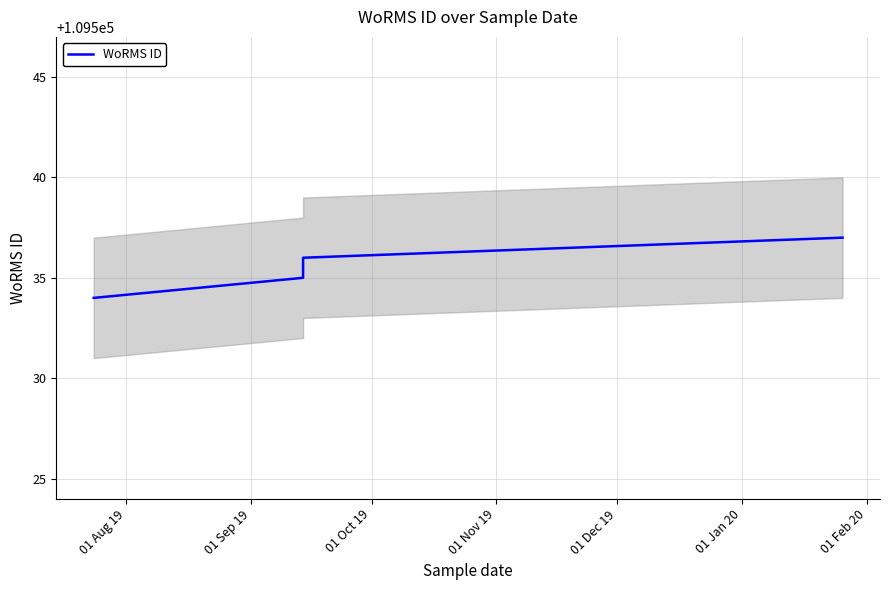

The chart shows a value of 109534 at 01 Aug 19. True or false?

True